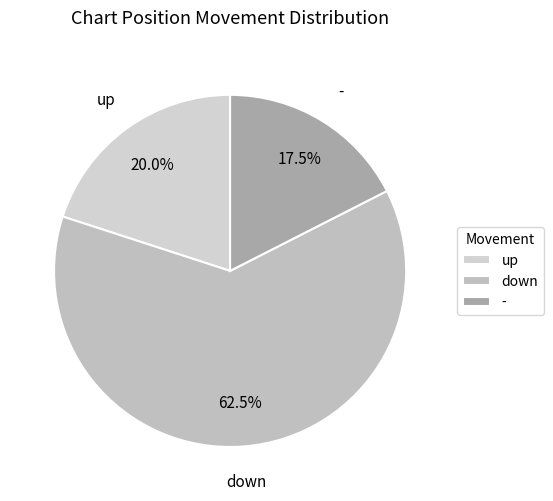

Count the number of slices in the pie.

3